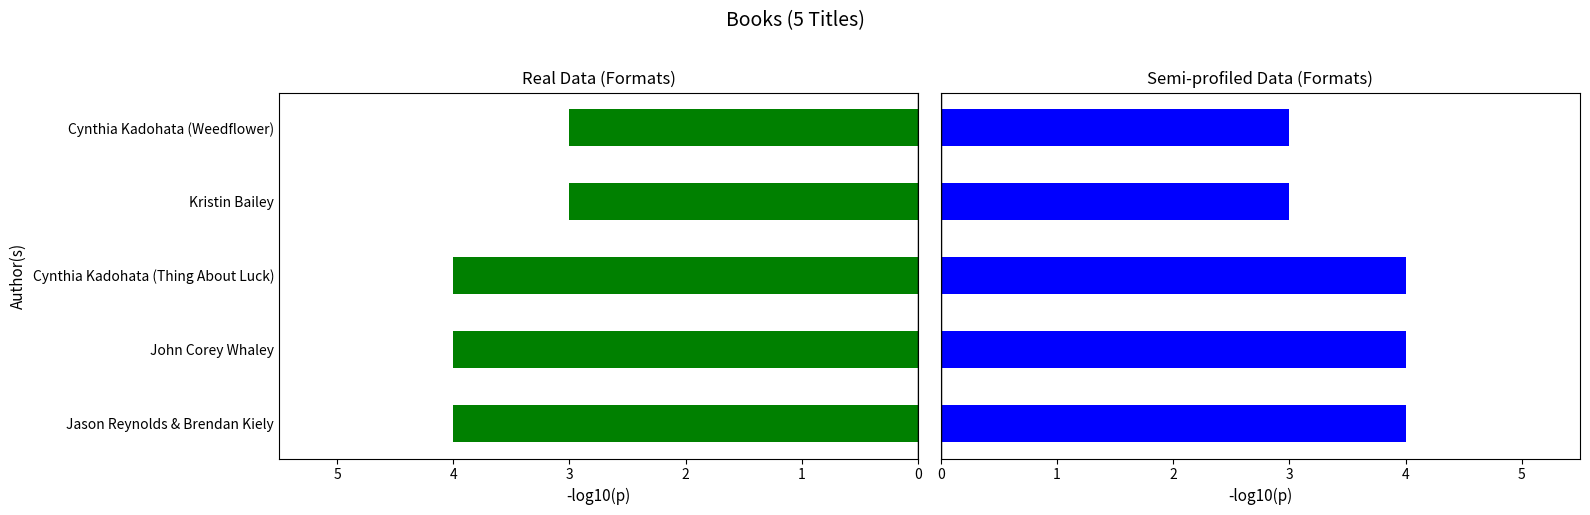

Is it true that the value at Cynthia Kadohata (Thing About Luck) is 6?

False